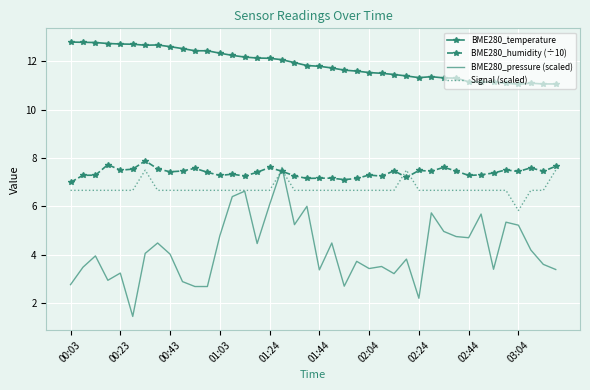

True or false: Signal (scaled) and BME280_pressure (scaled) intersect in this chart.

True